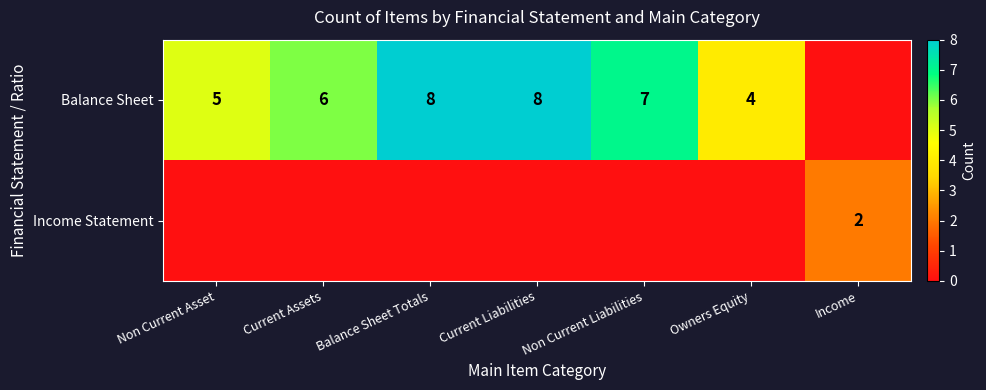

Is it true that Balance Sheet equals 4 at Owners Equity?

True